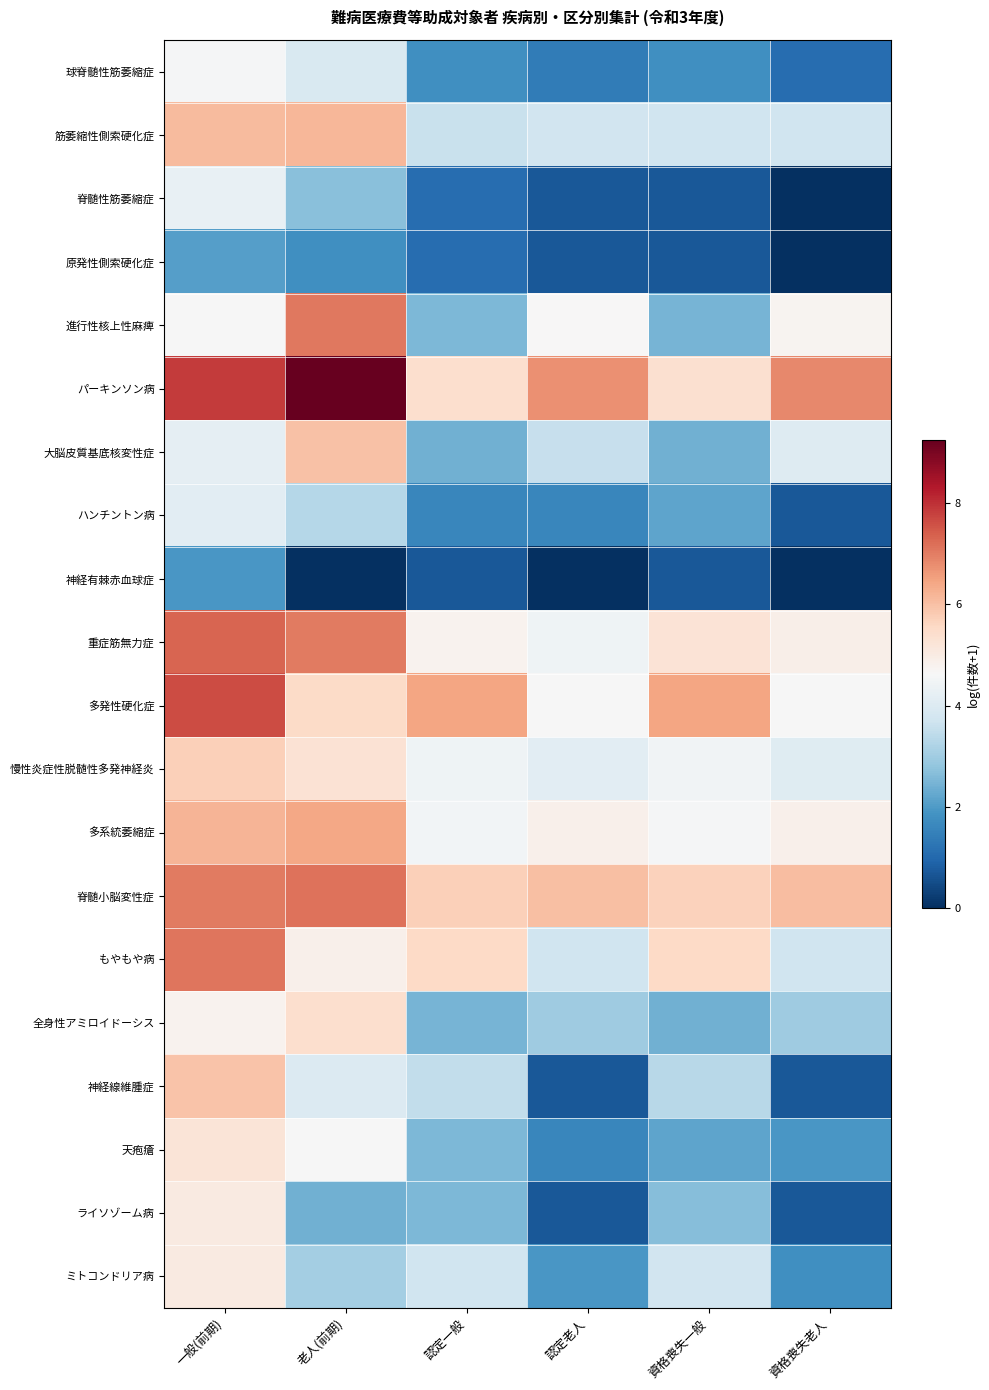

How many series are shown in this chart?

20